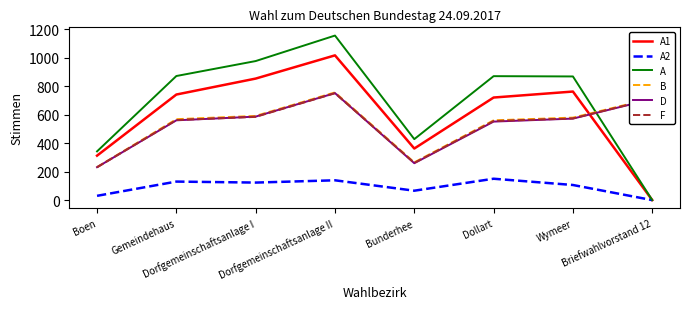

Which series has the largest total across all categories?

A